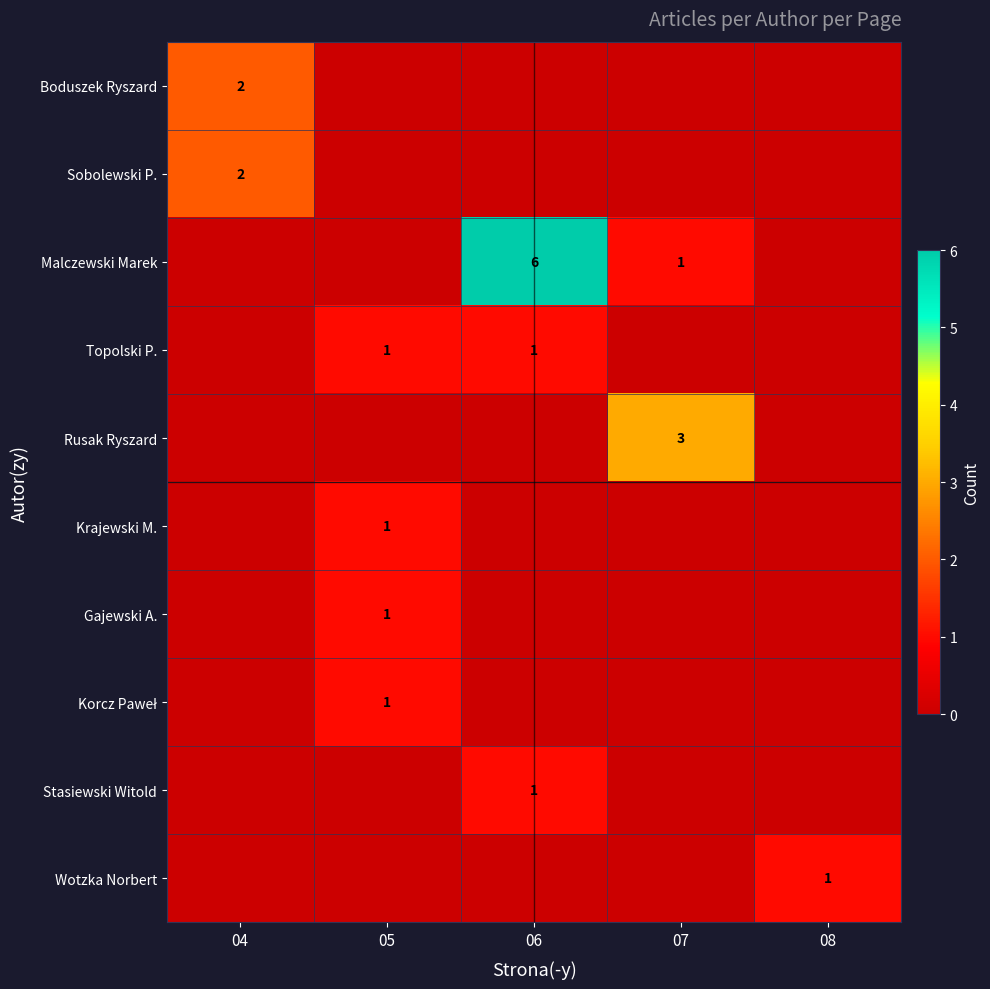

The value of Stasiewski Witold at 06 is 1. True or false?

True